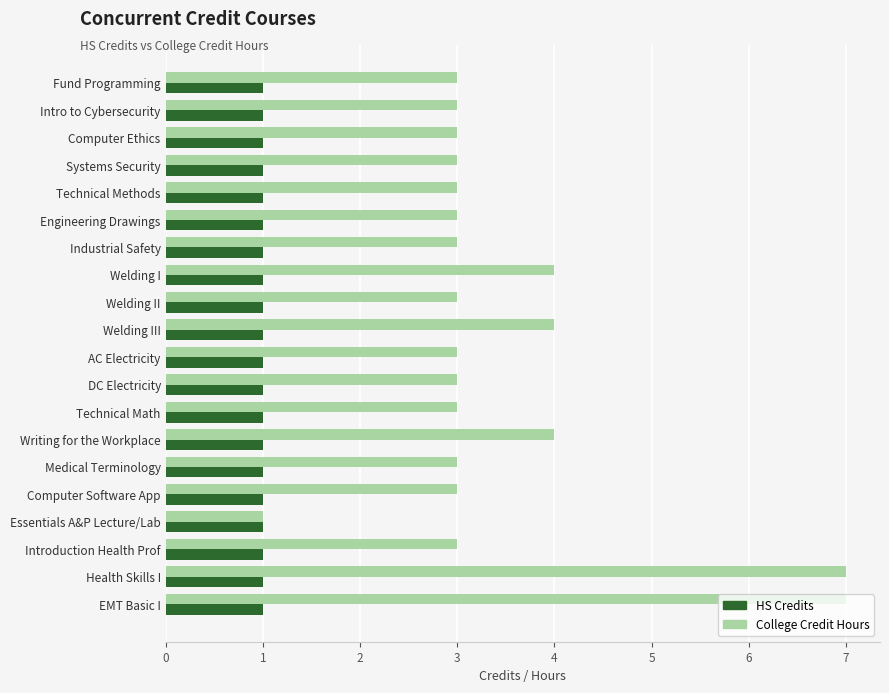

Rank the series by their maximum value, from lowest to highest.

HS Credits, College Credit Hours